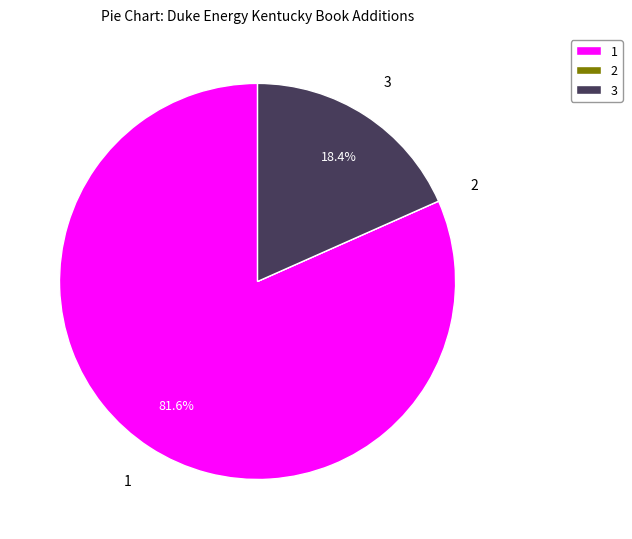

To the nearest percent, what is the average slice percentage?

33%